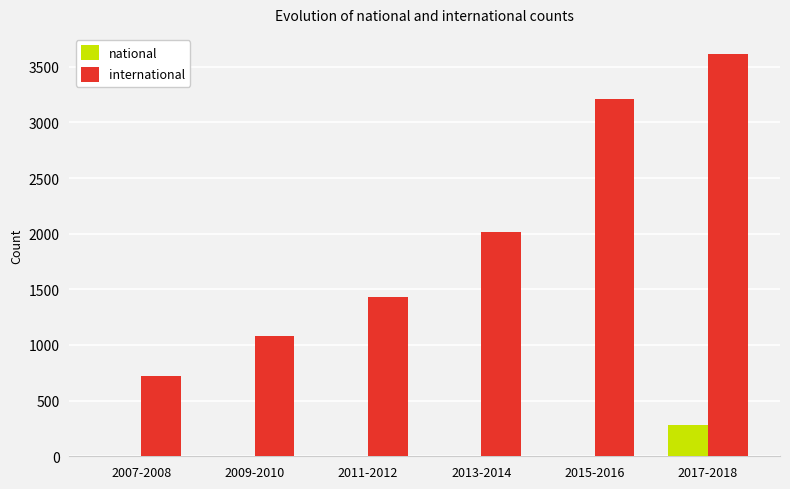

Where is international nearest to the value 2166?

2013-2014